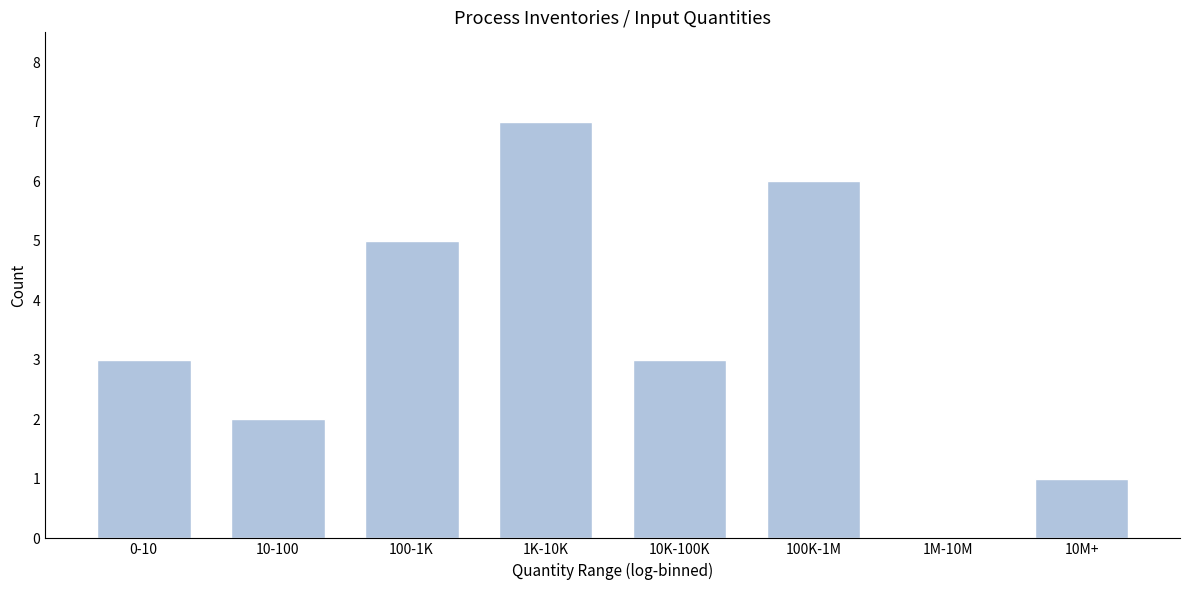

Reading right to left, what are all the values shown in this chart?

10M+=1	1M-10M=0	100K-1M=6	10K-100K=3	1K-10K=7	100-1K=5	10-100=2	0-10=3